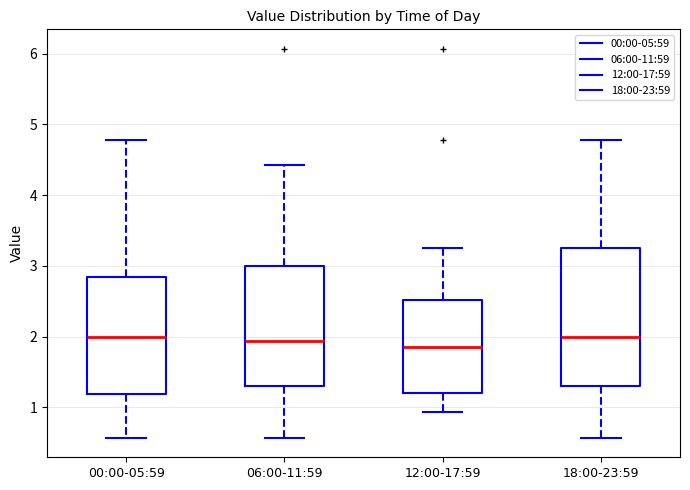

Reading left to right, read every box against the y-axis: the position of its median line, the range the box covers, and the ends of its whiskers. The values are not printed on the chart, so give them approximately, as read against the axis.

00:00-05:59: median 2.0, box 1.2 to 2.9, whiskers 0.6 to 4.8
06:00-11:59: median 1.9, box 1.3 to 3.0, whiskers 0.6 to 4.4
12:00-17:59: median 1.9, box 1.2 to 2.5, whiskers 0.9 to 3.3
18:00-23:59: median 2.0, box 1.3 to 3.3, whiskers 0.6 to 4.8